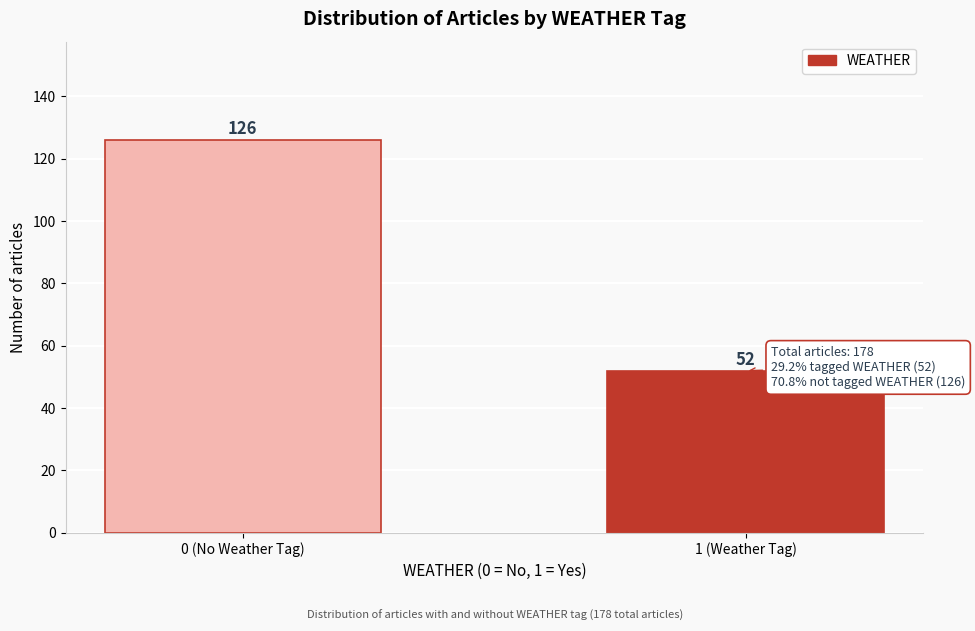

Reading left to right, what are all the values shown in this chart?

126	52